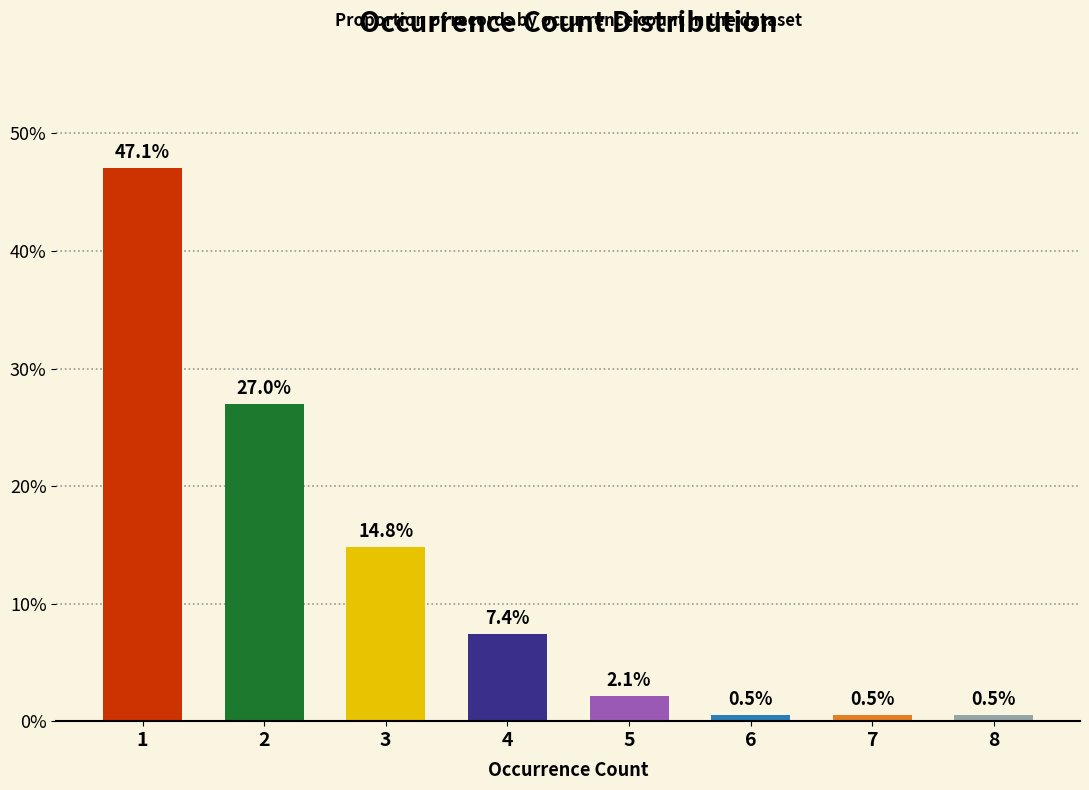

Which has a higher value, 4 or 8?

4